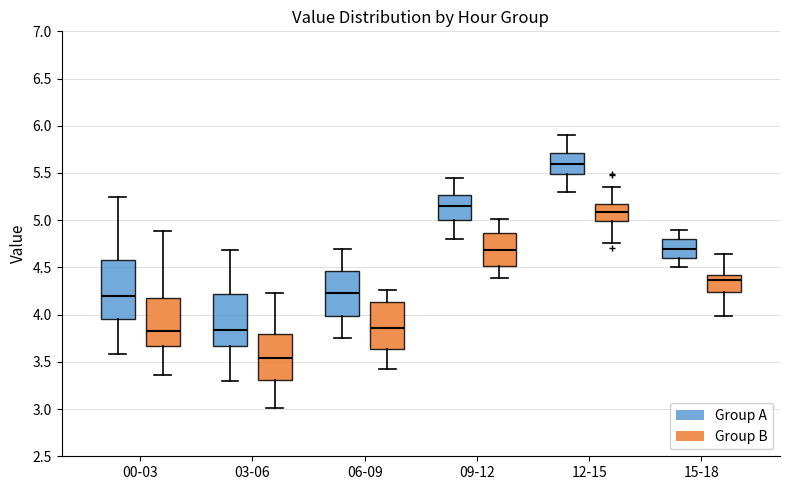

Reading left to right, transcribe this box plot: for each box, give where its median line is, the range the box spans, and where its two whiskers end, as read against the y-axis. The values are not printed on the chart, so give them approximately, as read against the axis.

00-03 (Group A): median 4.20, box 3.95 to 4.60, whiskers 3.60 to 5.25
00-03 (Group B): median 3.85, box 3.65 to 4.20, whiskers 3.35 to 4.90
03-06 (Group A): median 3.85, box 3.65 to 4.20, whiskers 3.30 to 4.70
03-06 (Group B): median 3.55, box 3.30 to 3.80, whiskers 3.00 to 4.25
06-09 (Group A): median 4.25, box 4.00 to 4.45, whiskers 3.75 to 4.70
06-09 (Group B): median 3.85, box 3.65 to 4.15, whiskers 3.40 to 4.25
09-12 (Group A): median 5.15, box 5.00 to 5.25, whiskers 4.80 to 5.45
09-12 (Group B): median 4.70, box 4.50 to 4.85, whiskers 4.40 to 5.00
12-15 (Group A): median 5.60, box 5.50 to 5.70, whiskers 5.30 to 5.90
12-15 (Group B): median 5.10, box 5.00 to 5.15, whiskers 4.75 to 5.35
15-18 (Group A): median 4.70, box 4.60 to 4.80, whiskers 4.50 to 4.90
15-18 (Group B): median 4.35, box 4.25 to 4.40, whiskers 4.00 to 4.65